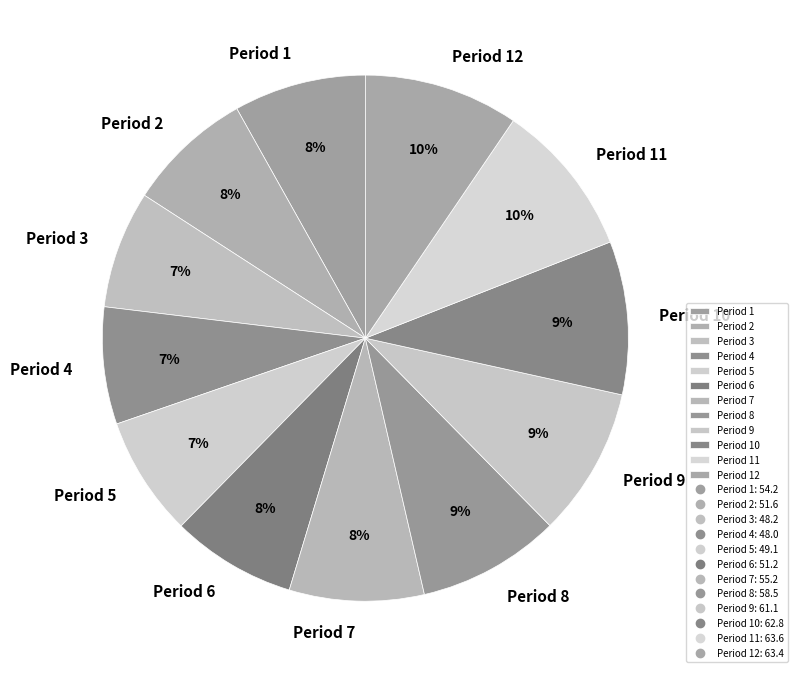

Combined, do Period 12 and Period 8 account for over 50%?

No